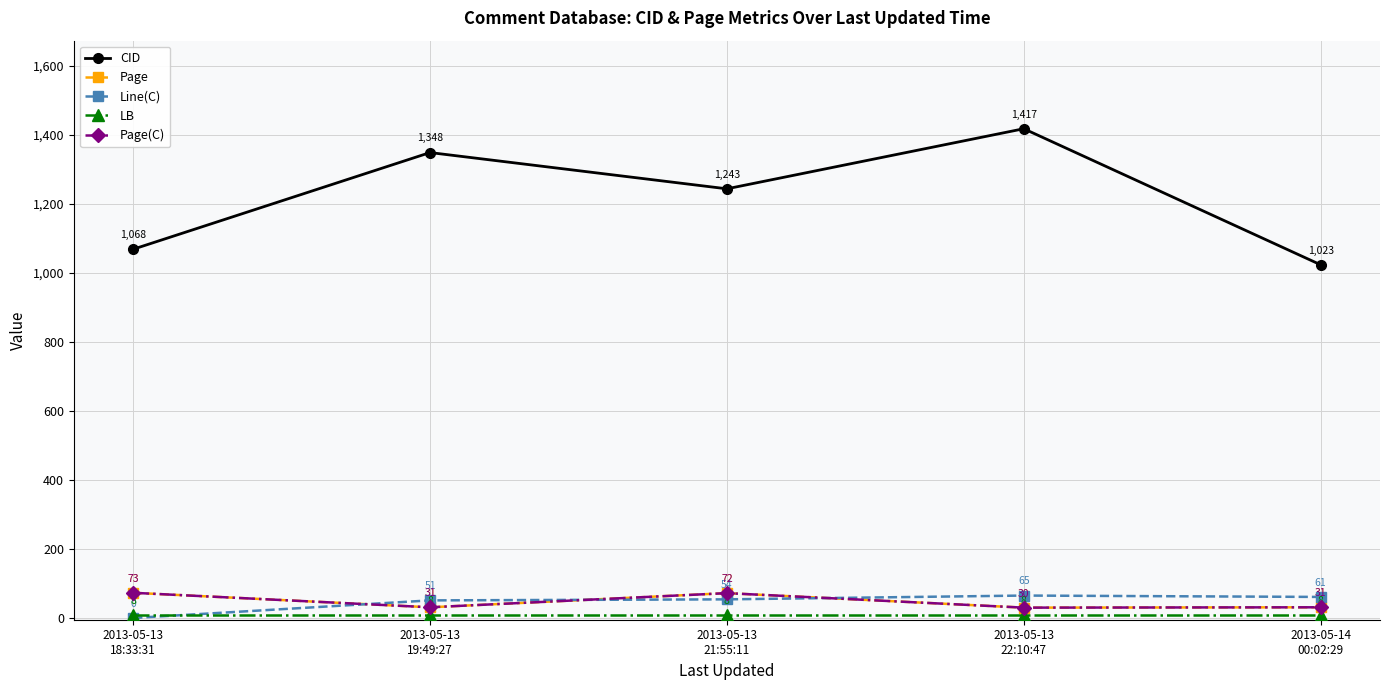

What is the difference between the maximum and minimum values in the Page(C) series?

43